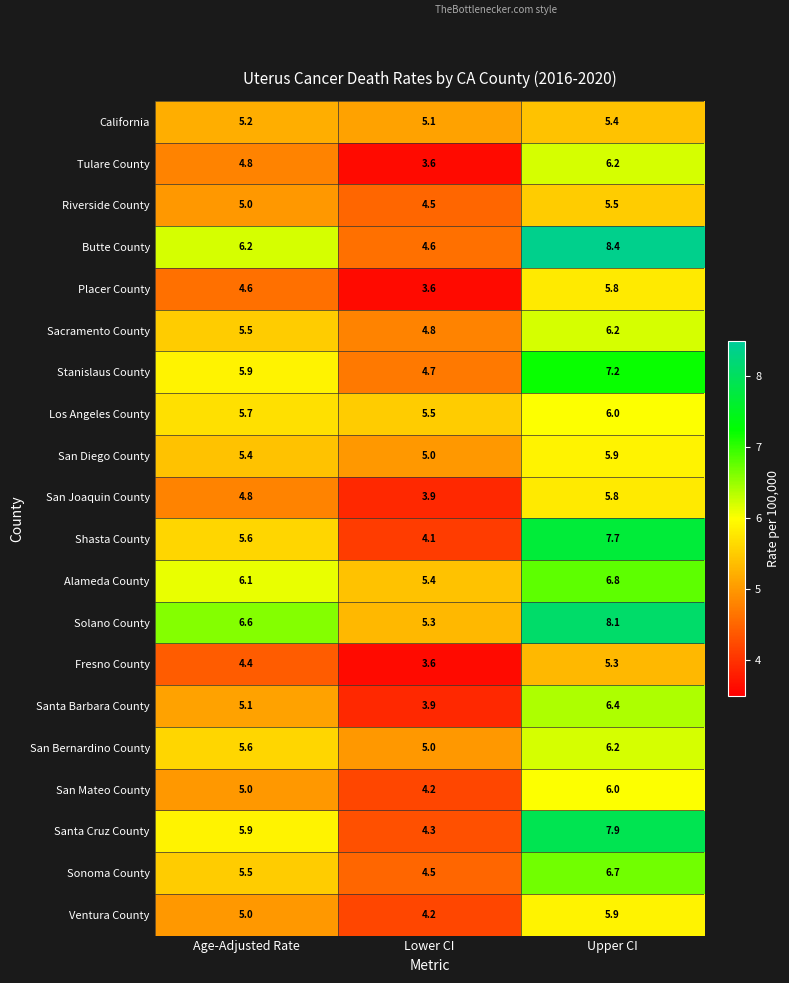

Is it true that Sacramento County equals 9.0 at Upper CI?

False